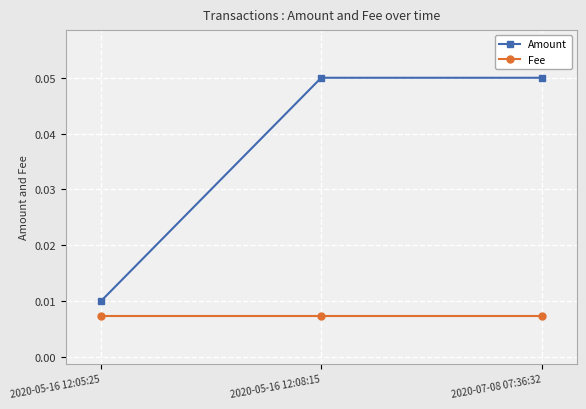

How many Amount values are between 0 and 1?

3